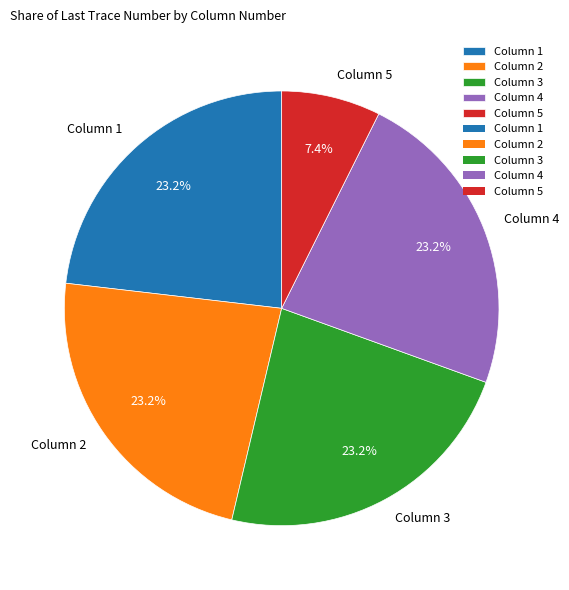

To the nearest percent, what is the average slice percentage?

20%